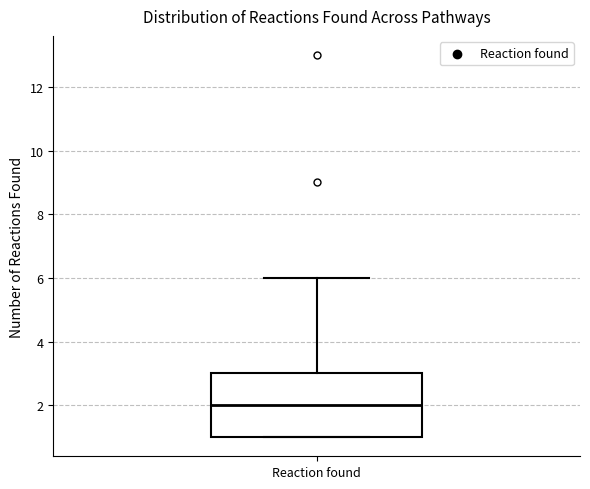

Read this box plot against the y-axis: the position of the median line, the range covered by the box, and the ends of both whiskers. The values are not printed on the chart, so give them approximately, as read against the axis.

median 2, box 1 to 3, whiskers 1 to 6